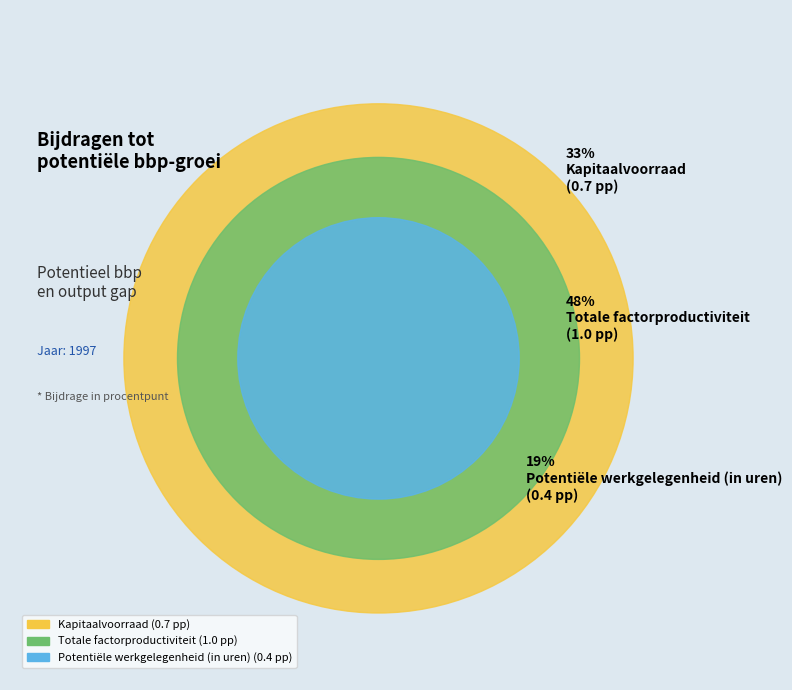

Which has a higher value, Kapitaalvoorraad or Totale factorproductiviteit?

Totale factorproductiviteit